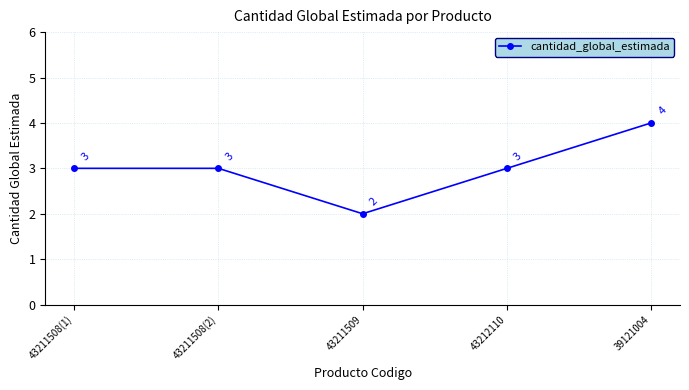

What is the greatest value displayed?

4